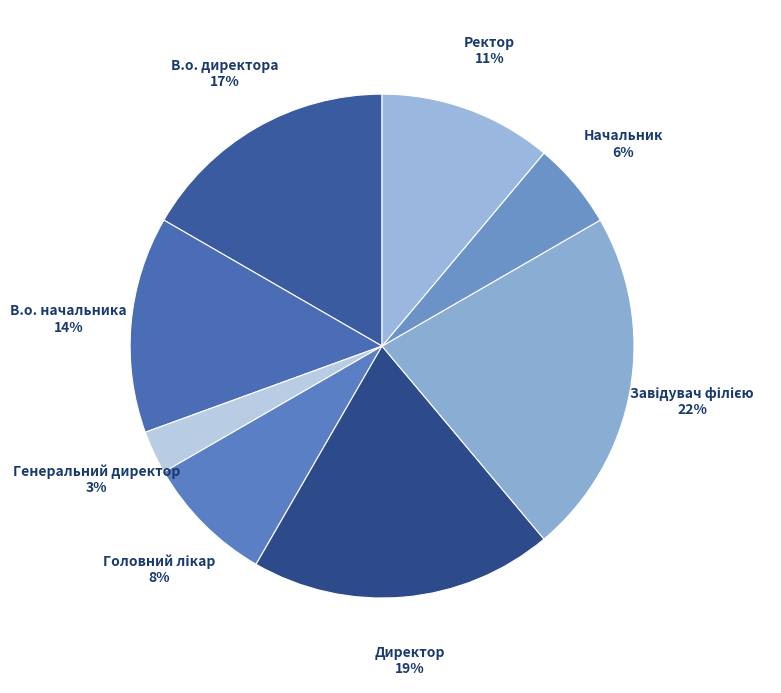

Do Директор and Начальник together represent more than half of the pie?

No